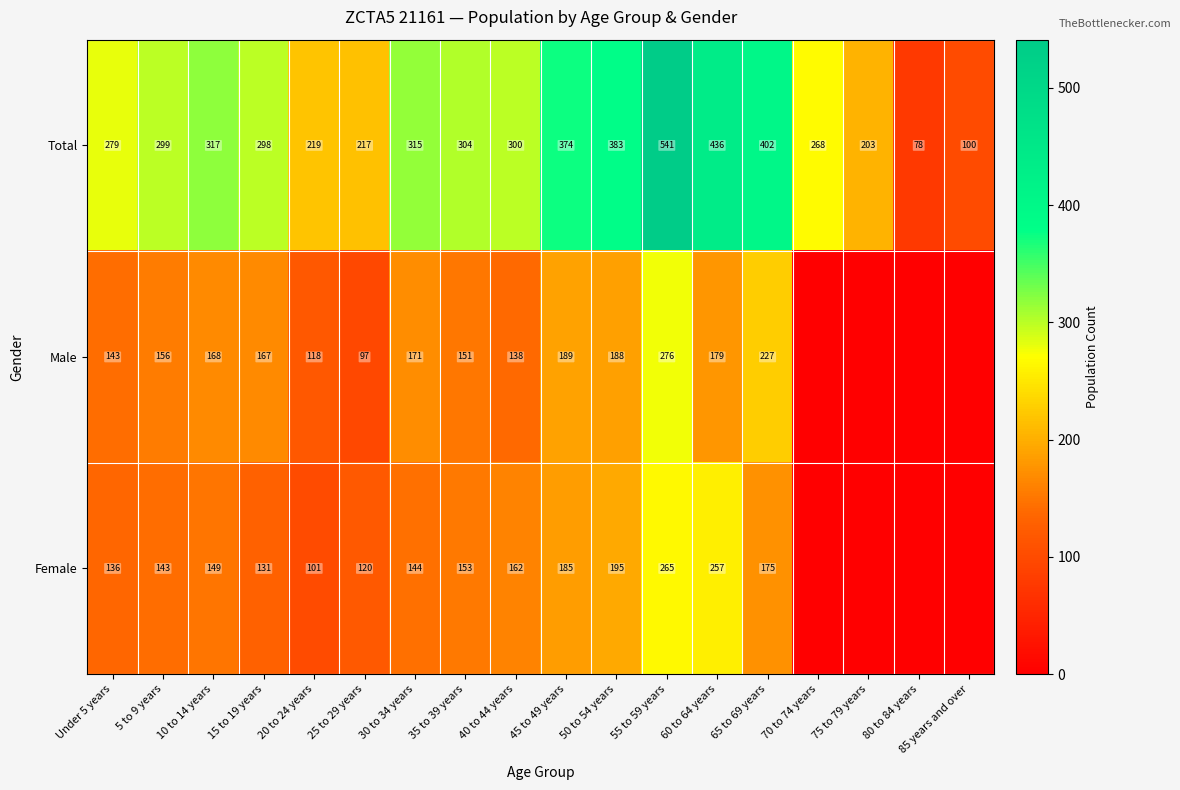

How many series are shown in this chart?

3